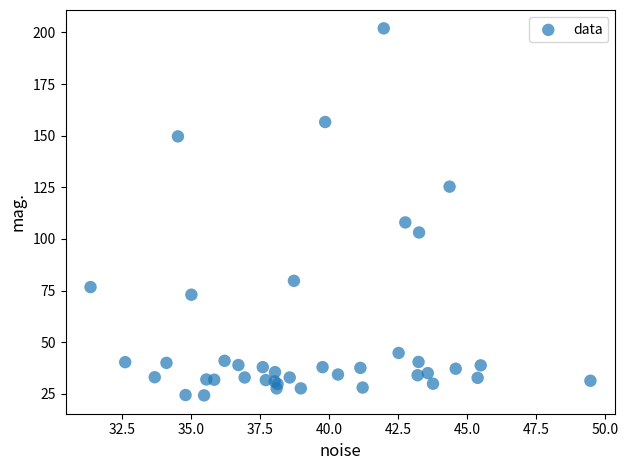

What Y value in the scatter plot is closest to 113?

108.0